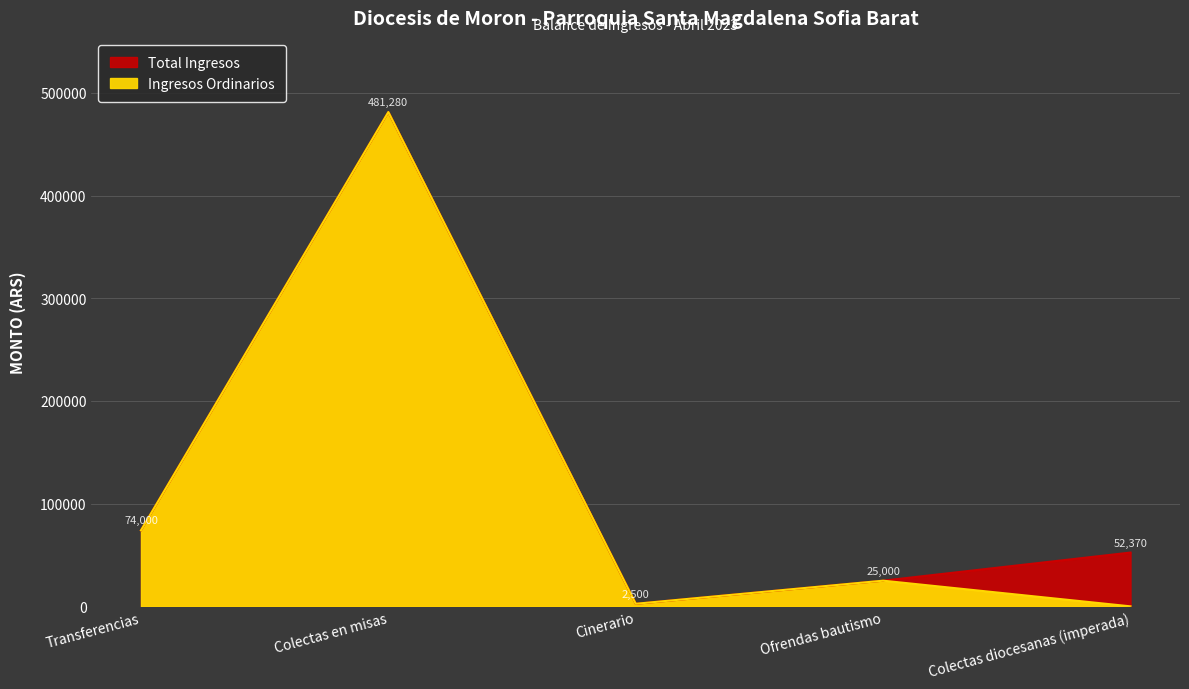

True or false: Total Ingresos and Ingresos Ordinarios intersect in this chart.

False